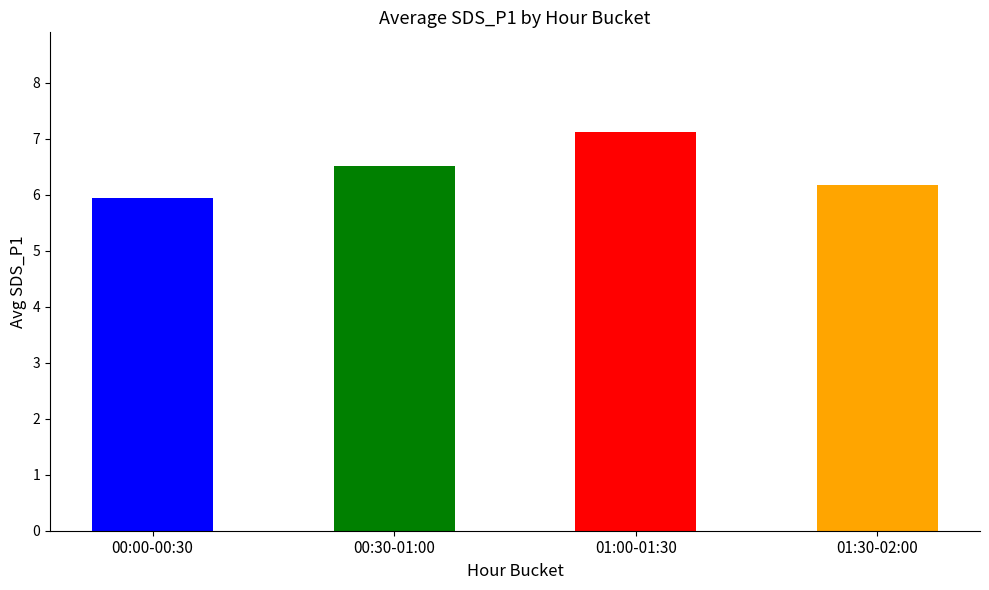

Count the number of data series in this chart.

1